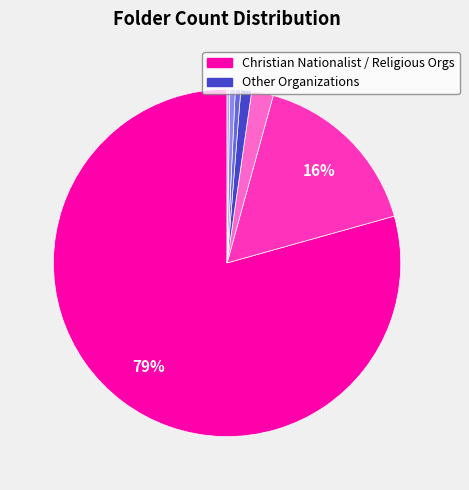

Does any single category account for the majority?

Yes